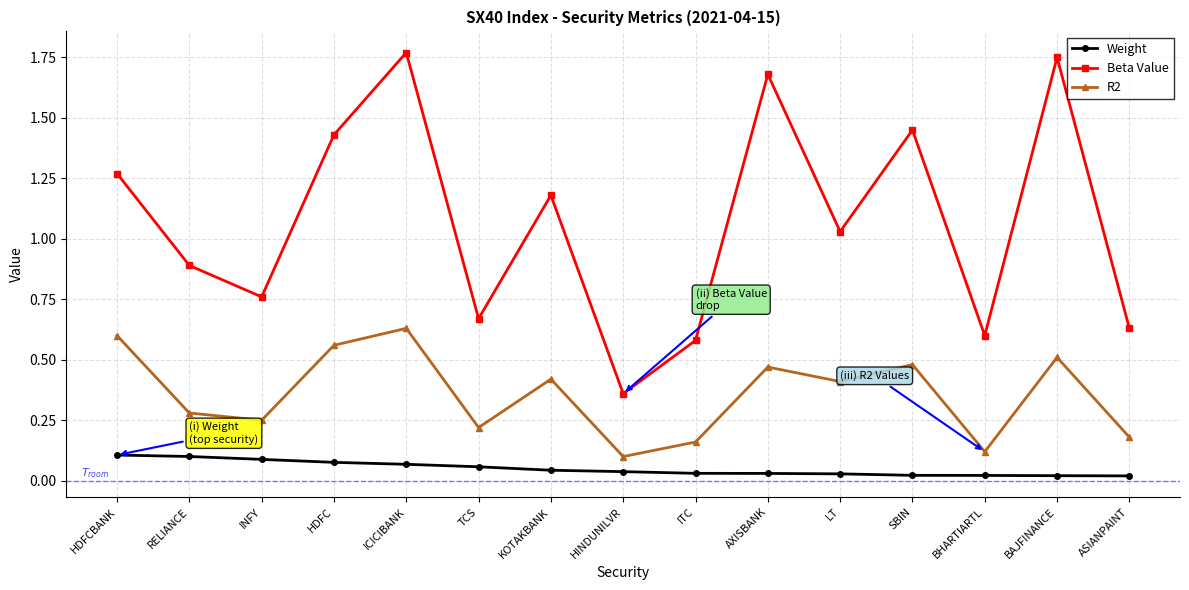

How many R2 values are between 0 and 1?

15